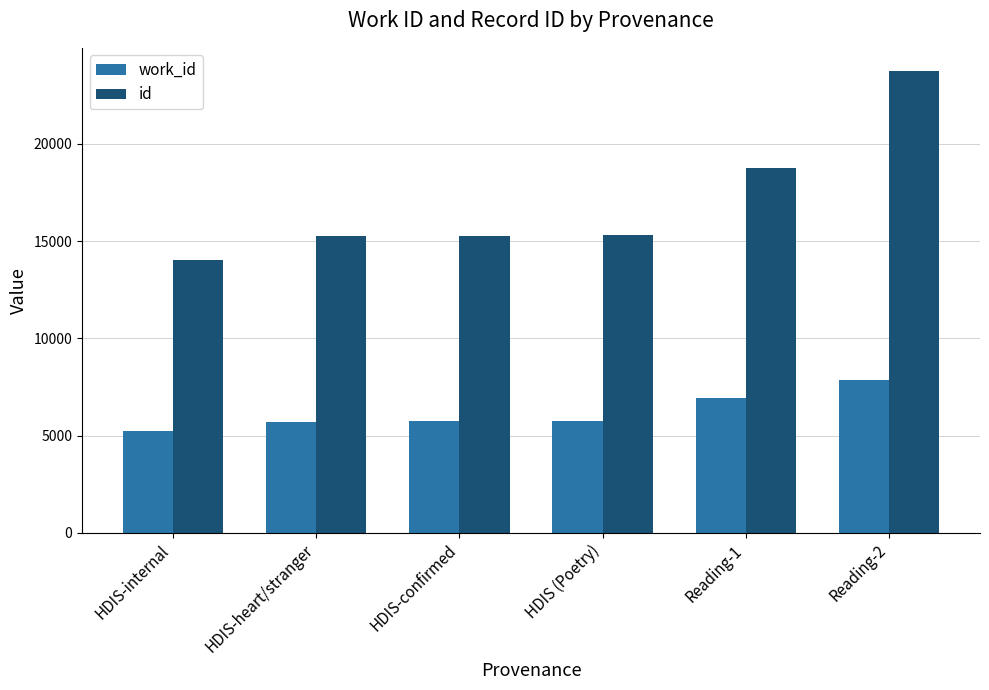

What is the spread (max minus min) of values at Reading-2?

15890